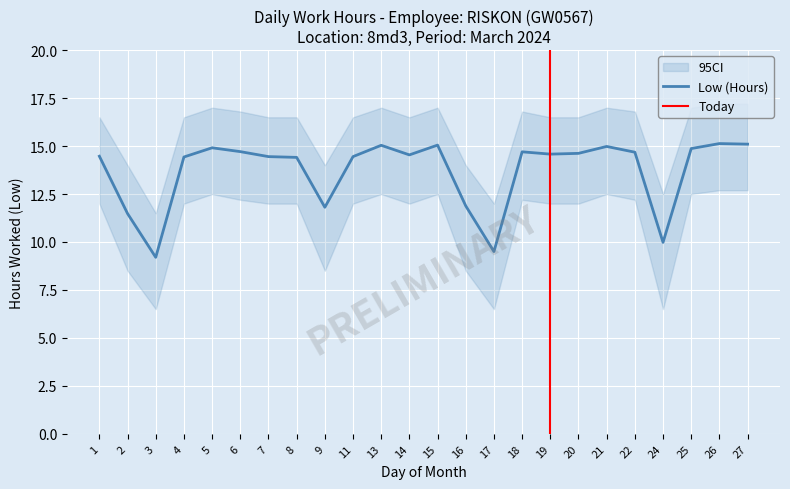

How many data points does each series have?

24